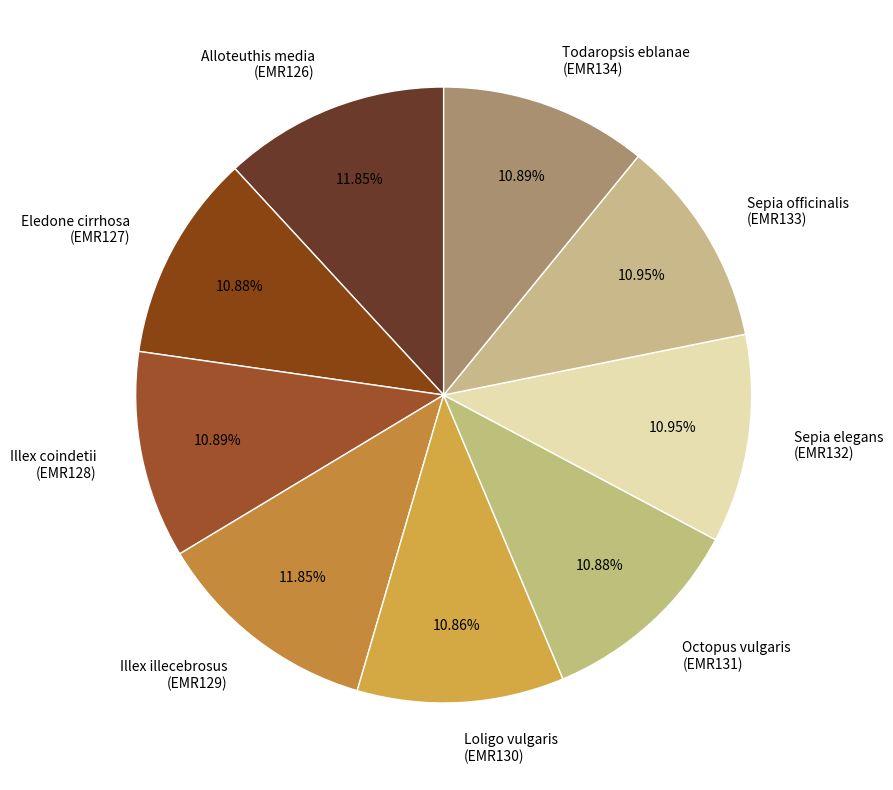

What is the ratio of the value at Illex illecebrosus (EMR129) to the value at Loligo vulgaris (EMR130)?

1.1